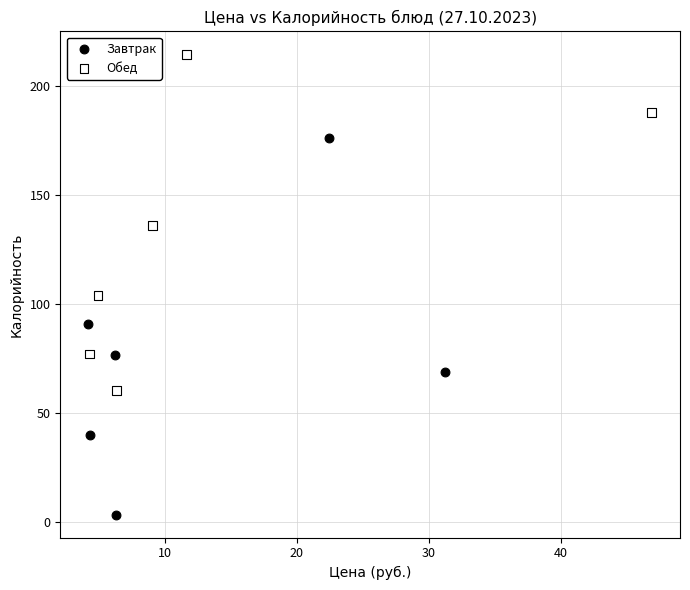

Which series has the widest spread of Y values?

Завтрак